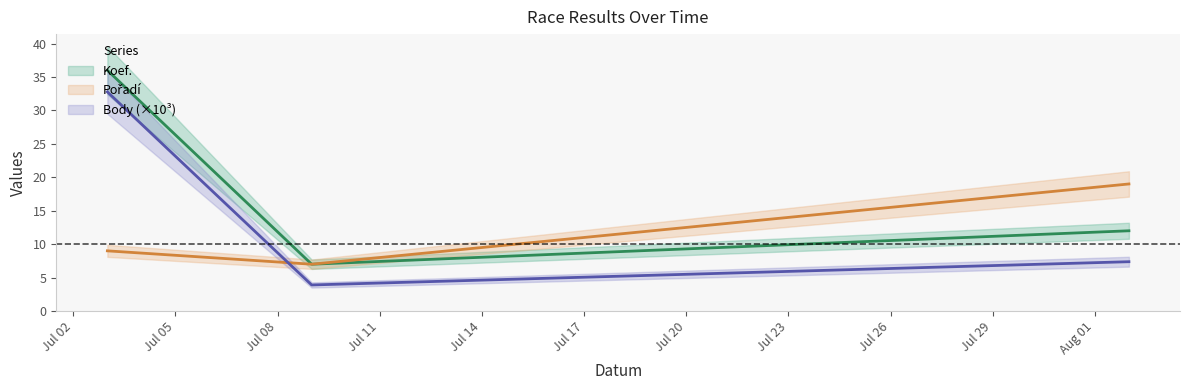

What is the sum of the Body values at 2021-07-03 and 2021-07-09?

36.7